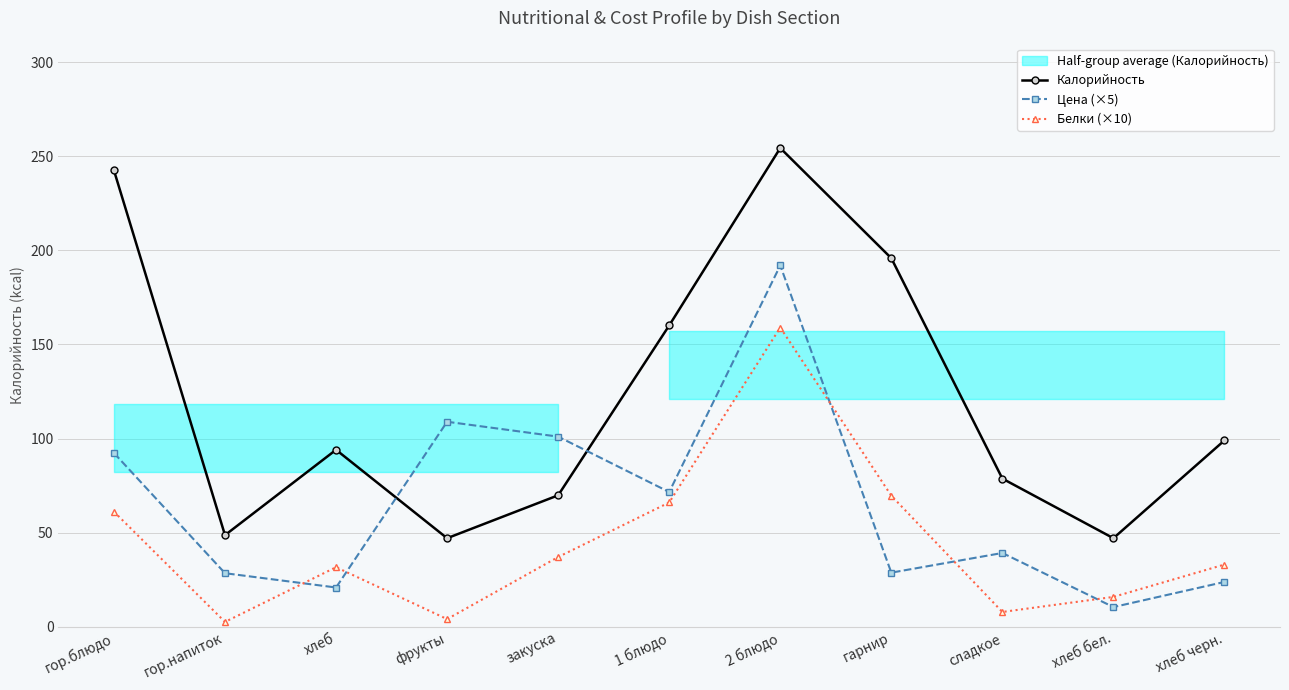

How many lines are shown in the chart?

3